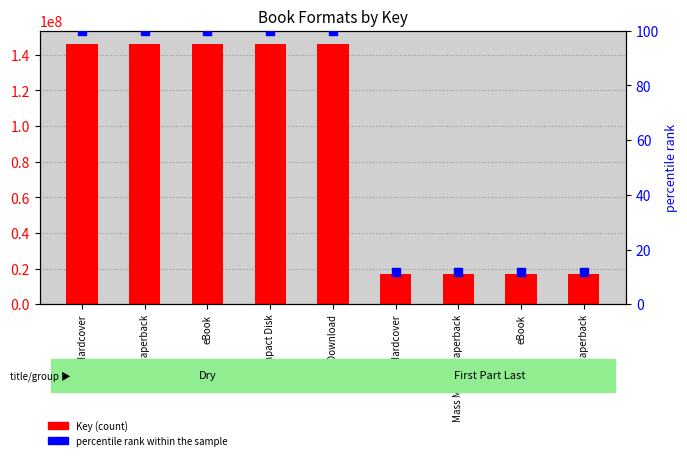

Is the value of Key (count) at Audio Download greater than the value of percentile rank within the sample at eBook?

Yes